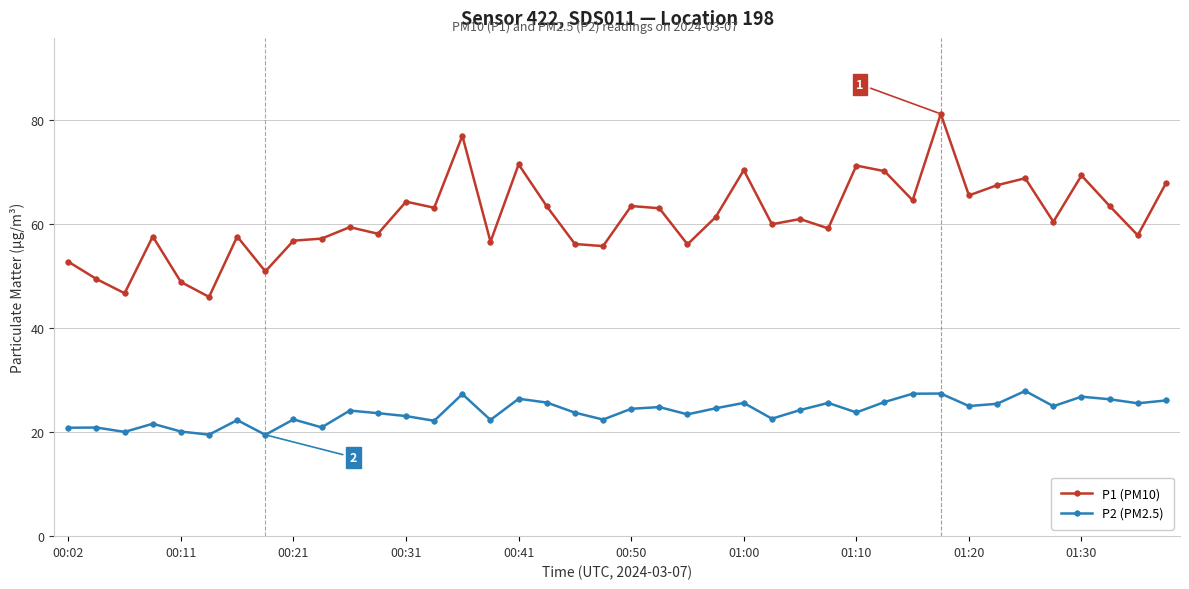

What is the value of the P2 (PM2.5) point at the 3rd from the left?

20.0